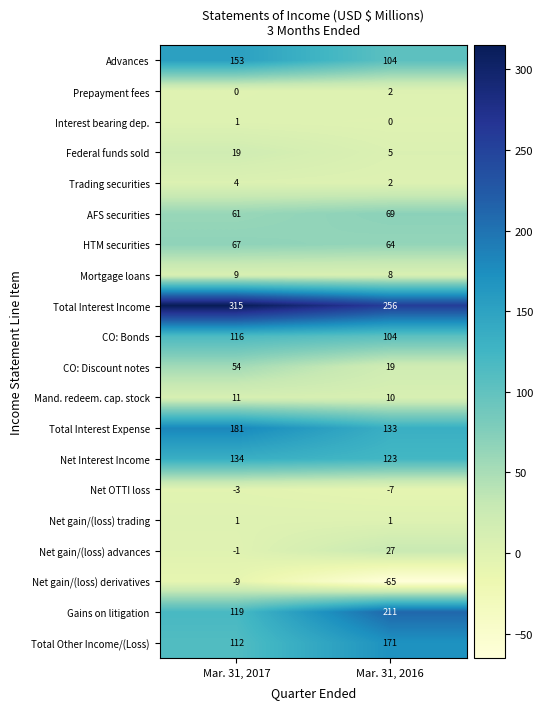

How many data points does each series have?

2